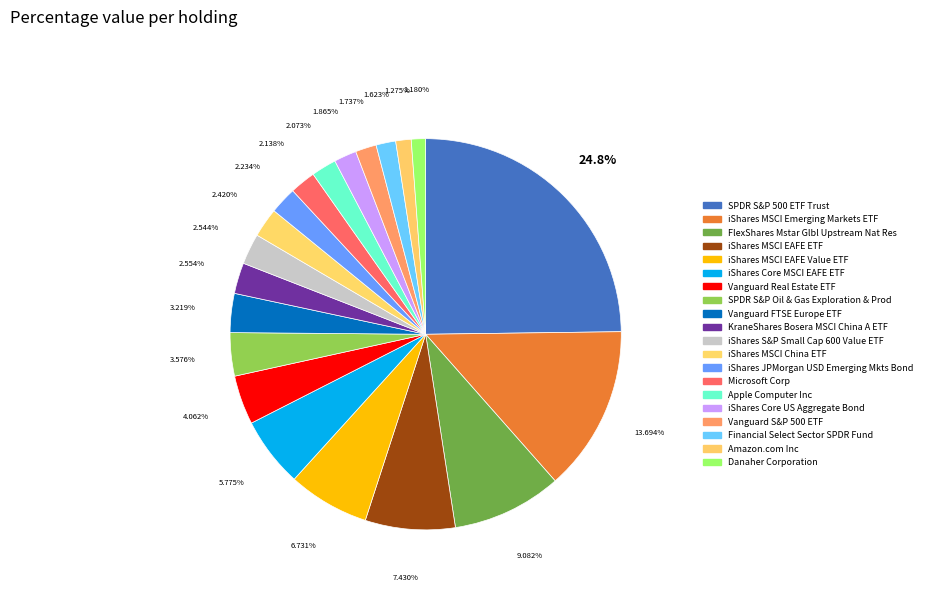

What is the smallest slice in the pie chart?

Danaher Corporation